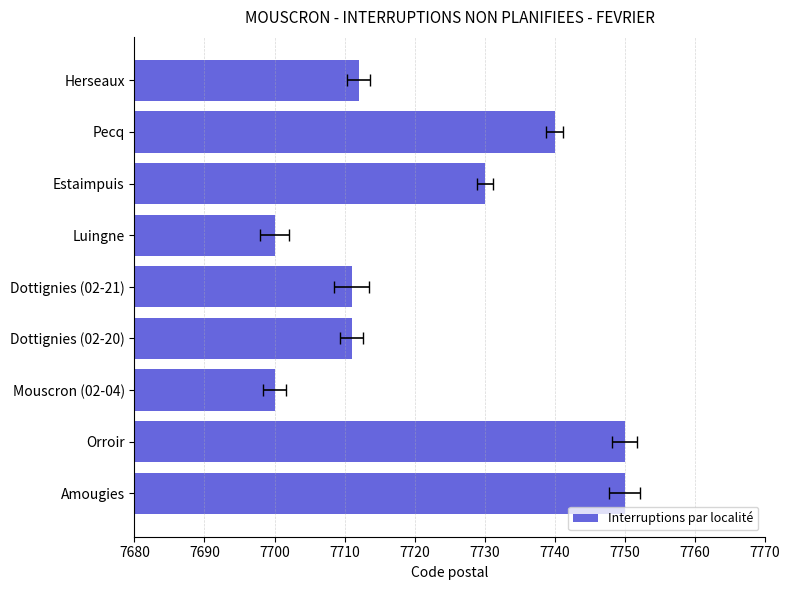

Is it true that the value at 7700 is 7700?

True